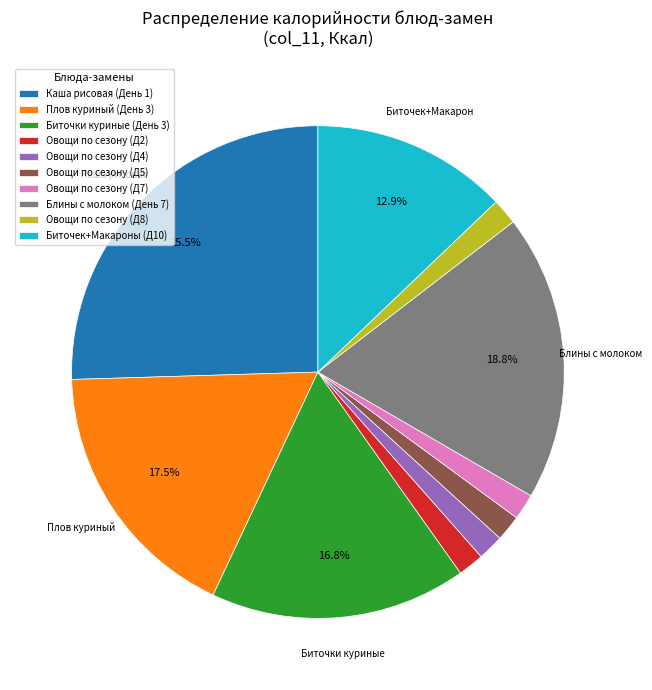

What is the largest slice in the pie chart?

Каша рисовая (День 1)